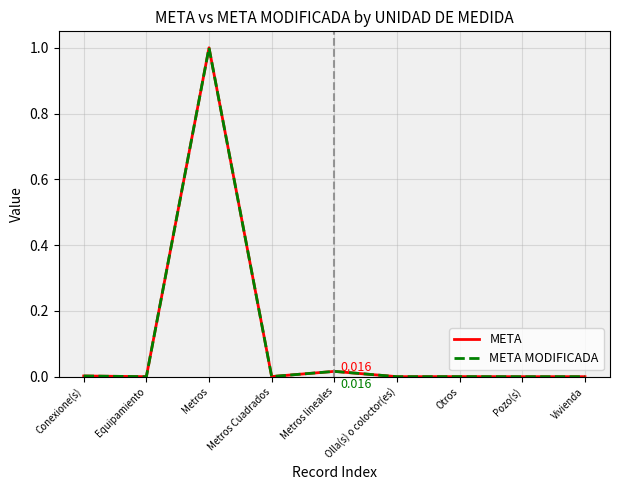

Which category has the lowest value in the META series?

Equipamiento